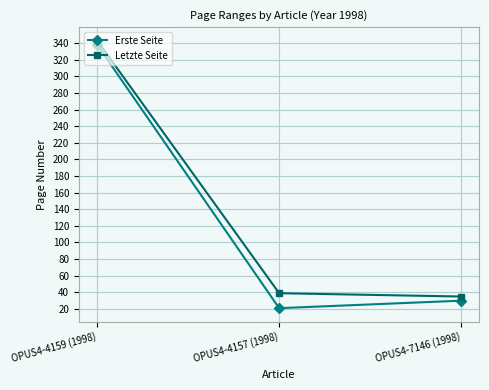

What is the lowest value of the Erste Seite series?

21